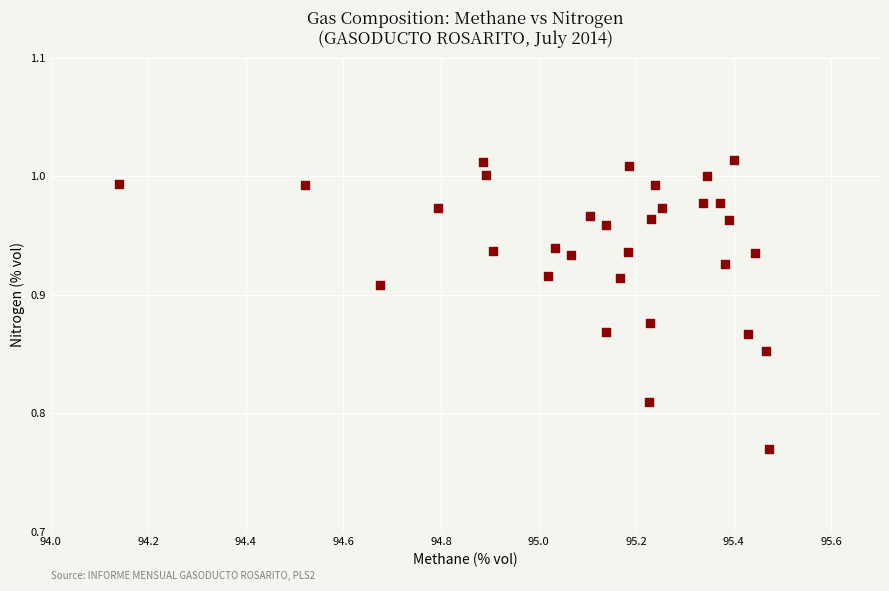

What is the range of X values (max minus min)?

1.3